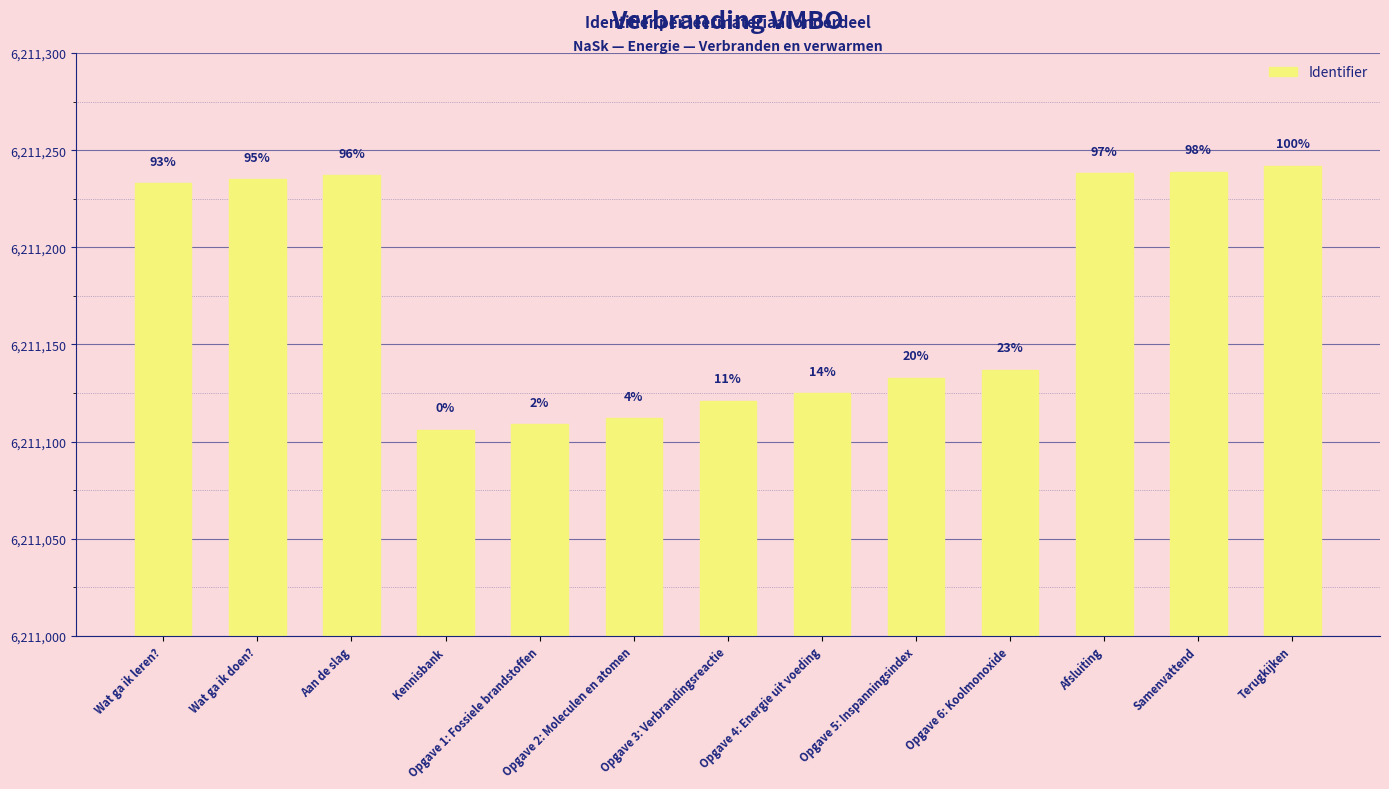

Which has a higher value, Terugkijken or Afsluiting?

Terugkijken